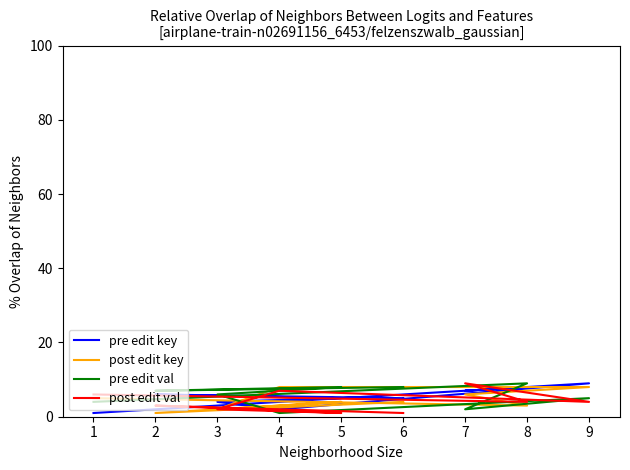

At which category does post edit val reach its first local peak?

2